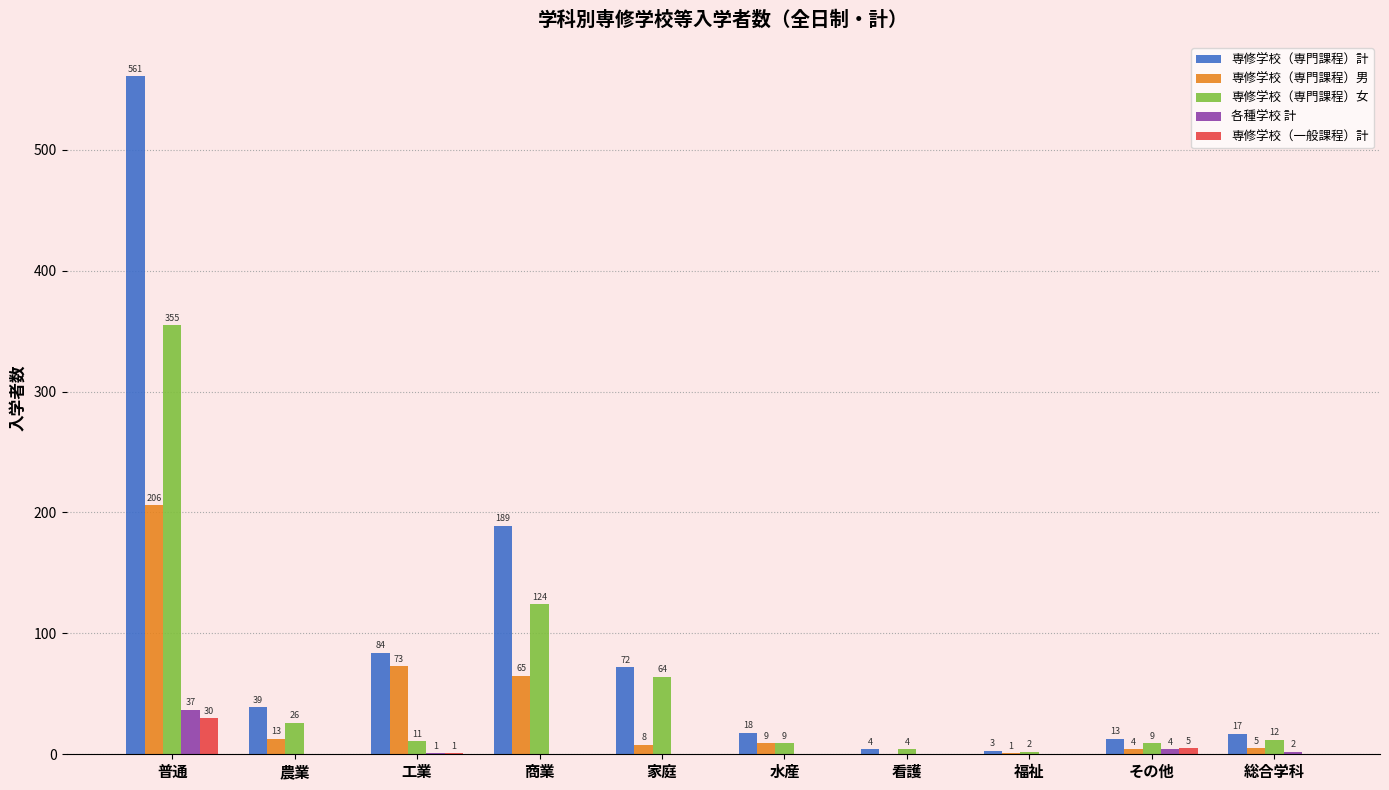

What is the difference between the 専修学校（専門課程）女 values at 商業 and 普通?

231